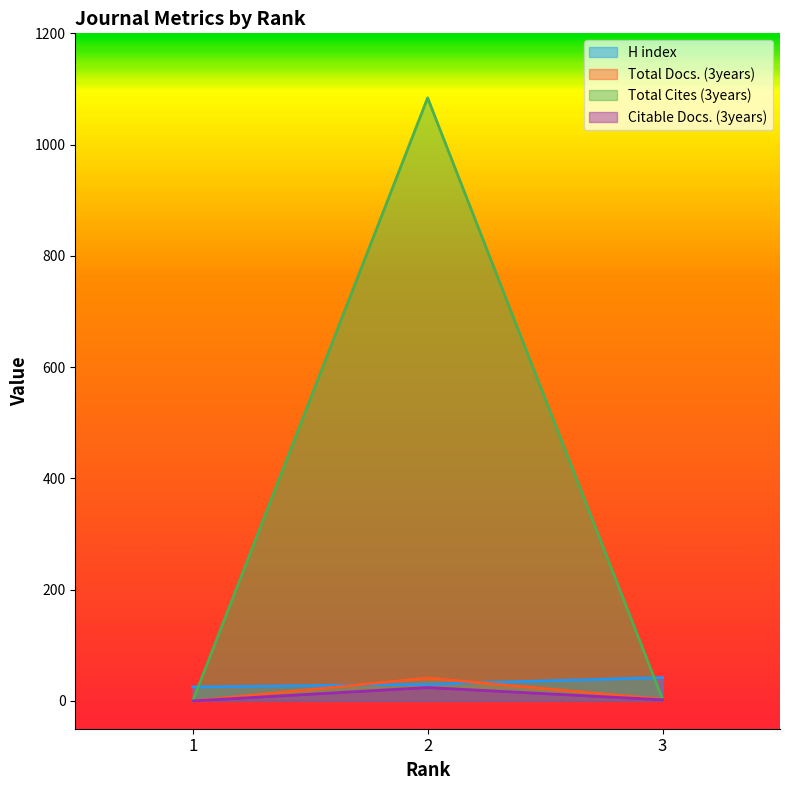

Reading right to left, transcribe all the data shown in this chart.

H index: 42	30	25
Total Docs. (3years): 3	41	0
Total Cites (3years): 3	1084	0
Citable Docs. (3years): 2	24	0